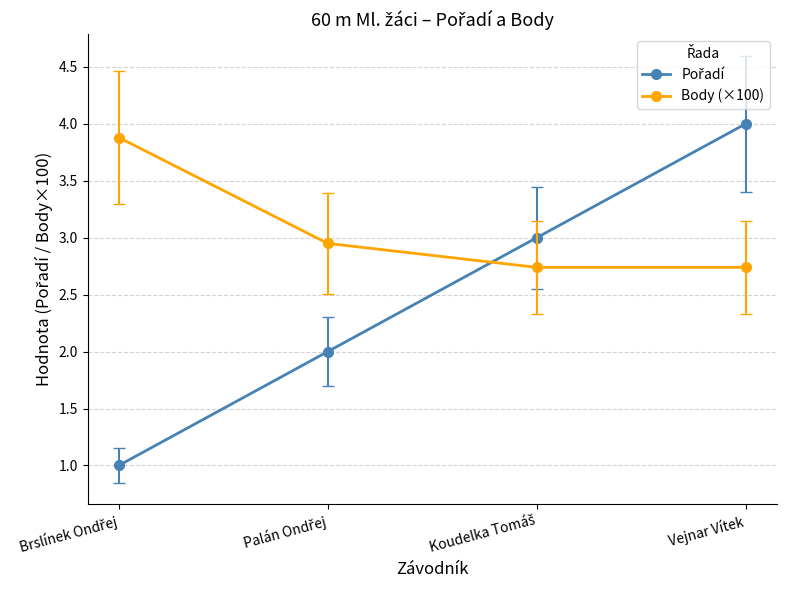

What is the approximate value of Body (×100) at Vejnar Vítek?

2.7